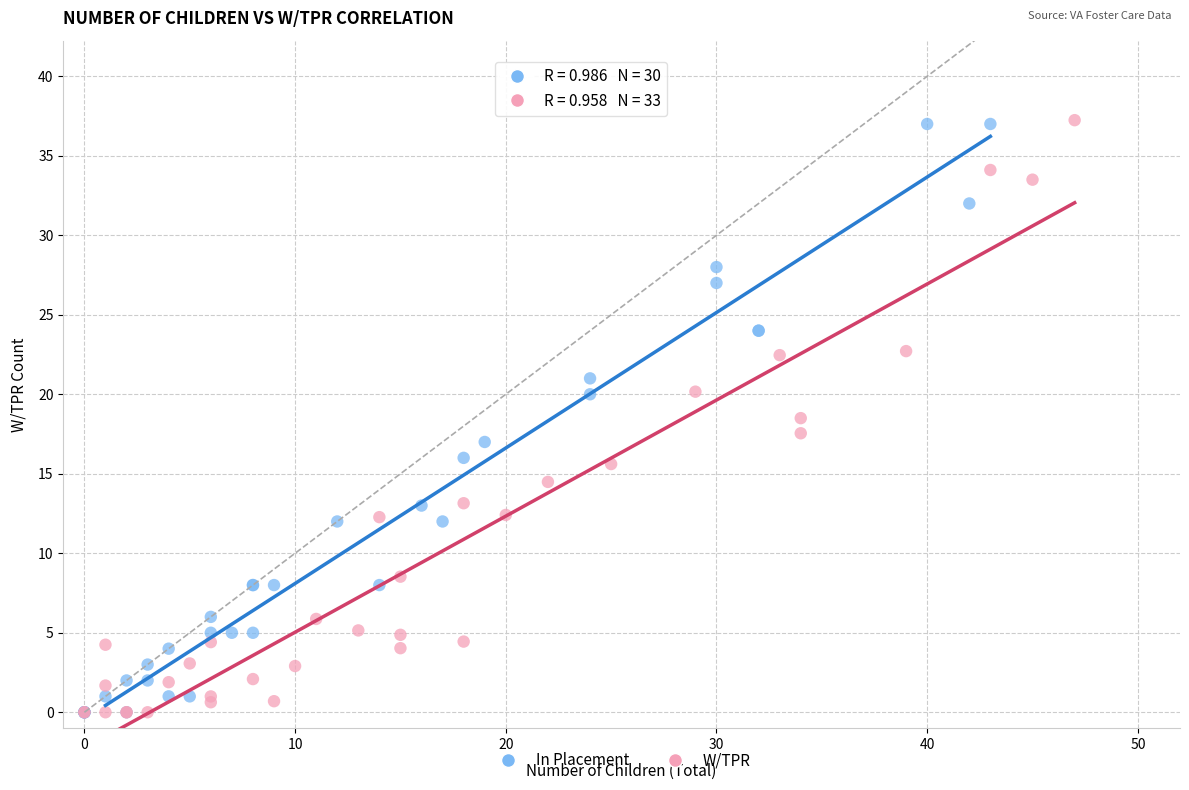

What are all the series names shown in the legend?

In Placement, W/TPR